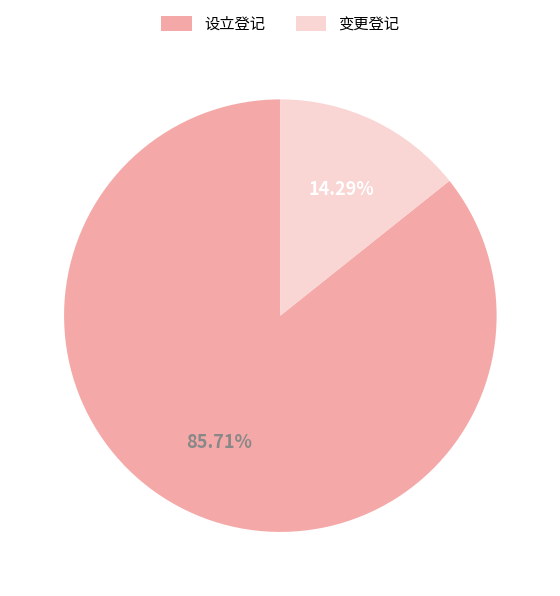

Is 设立登记 the majority of the pie?

Yes